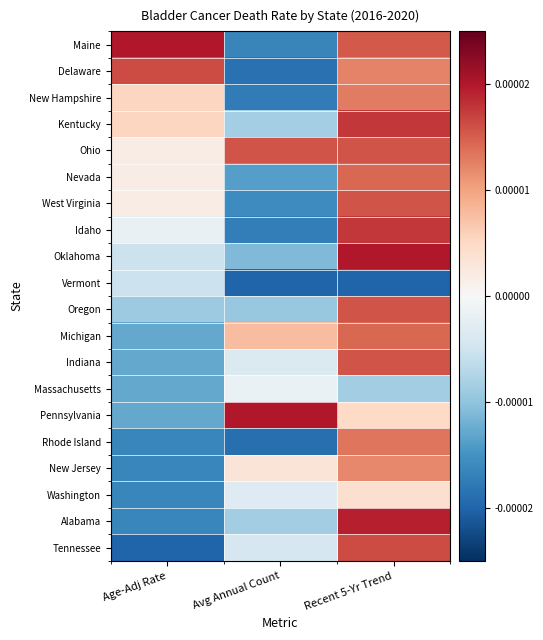

Reading right to left, extract all data points from this chart.

Maine: Recent 5-Yr Trend=0.0	Avg Annual Count=-0.0	Age-Adj Rate=0.0
Delaware: Recent 5-Yr Trend=0.0	Avg Annual Count=-0.0	Age-Adj Rate=0.0
New Hampshire: Recent 5-Yr Trend=0.0	Avg Annual Count=-0.0	Age-Adj Rate=0.0
Kentucky: Recent 5-Yr Trend=0.0	Avg Annual Count=-0.0	Age-Adj Rate=0.0
Ohio: Recent 5-Yr Trend=0.0	Avg Annual Count=0.0	Age-Adj Rate=0.0
Nevada: Recent 5-Yr Trend=0.0	Avg Annual Count=-0.0	Age-Adj Rate=0.0
West Virginia: Recent 5-Yr Trend=0.0	Avg Annual Count=-0.0	Age-Adj Rate=0.0
Idaho: Recent 5-Yr Trend=0.0	Avg Annual Count=-0.0	Age-Adj Rate=-0.0
Oklahoma: Recent 5-Yr Trend=0.0	Avg Annual Count=-0.0	Age-Adj Rate=-0.0
Vermont: Recent 5-Yr Trend=-0.0	Avg Annual Count=-0.0	Age-Adj Rate=-0.0
Oregon: Recent 5-Yr Trend=0.0	Avg Annual Count=-0.0	Age-Adj Rate=-0.0
Michigan: Recent 5-Yr Trend=0.0	Avg Annual Count=0.0	Age-Adj Rate=-0.0
Indiana: Recent 5-Yr Trend=0.0	Avg Annual Count=-0.0	Age-Adj Rate=-0.0
Massachusetts: Recent 5-Yr Trend=-0.0	Avg Annual Count=-0.0	Age-Adj Rate=-0.0
Pennsylvania: Recent 5-Yr Trend=0.0	Avg Annual Count=0.0	Age-Adj Rate=-0.0
Rhode Island: Recent 5-Yr Trend=0.0	Avg Annual Count=-0.0	Age-Adj Rate=-0.0
New Jersey: Recent 5-Yr Trend=0.0	Avg Annual Count=0.0	Age-Adj Rate=-0.0
Washington: Recent 5-Yr Trend=0.0	Avg Annual Count=-0.0	Age-Adj Rate=-0.0
Alabama: Recent 5-Yr Trend=0.0	Avg Annual Count=-0.0	Age-Adj Rate=-0.0
Tennessee: Recent 5-Yr Trend=0.0	Avg Annual Count=-0.0	Age-Adj Rate=-0.0